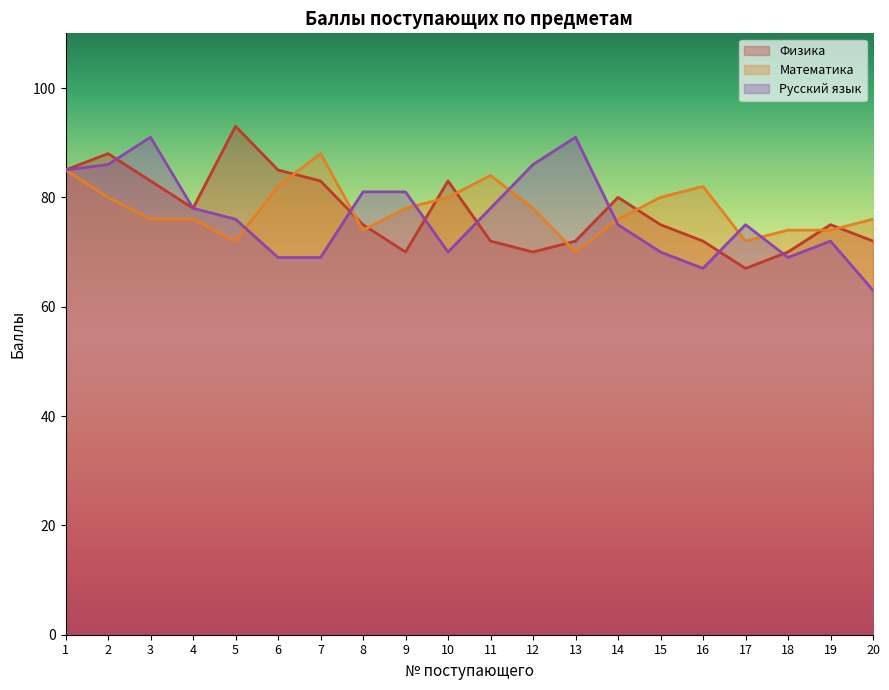

Where is the first local maximum for Математика?

7